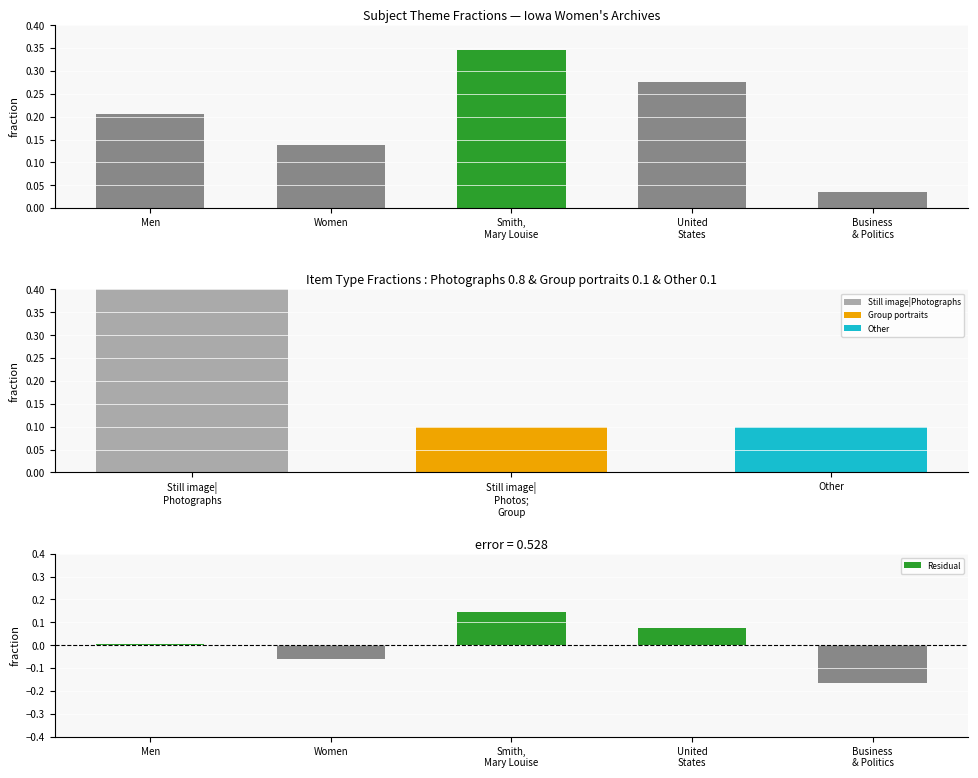

Which label corresponds to the smallest value in the chart?

Business
& Politics